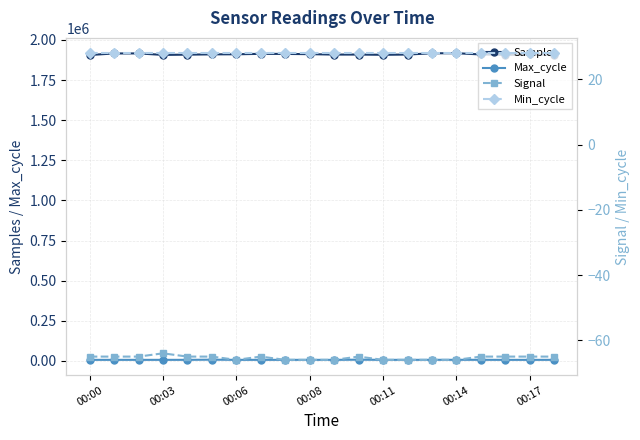

True or false: Max_cycle and Samples cross at least once.

False